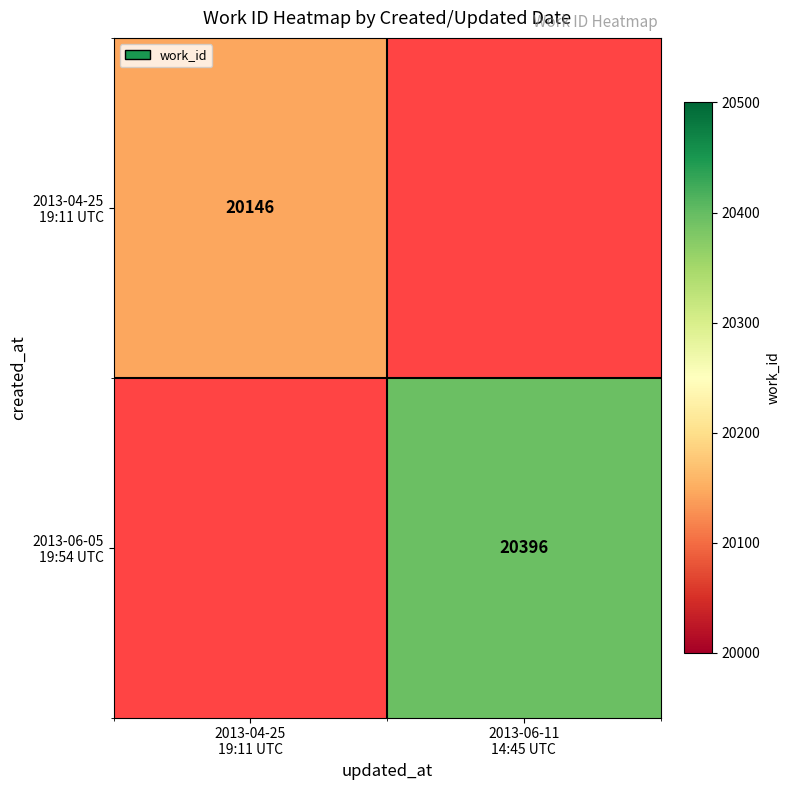

How many positive values does the 2013-06-05 19:54 UTC series have?

1